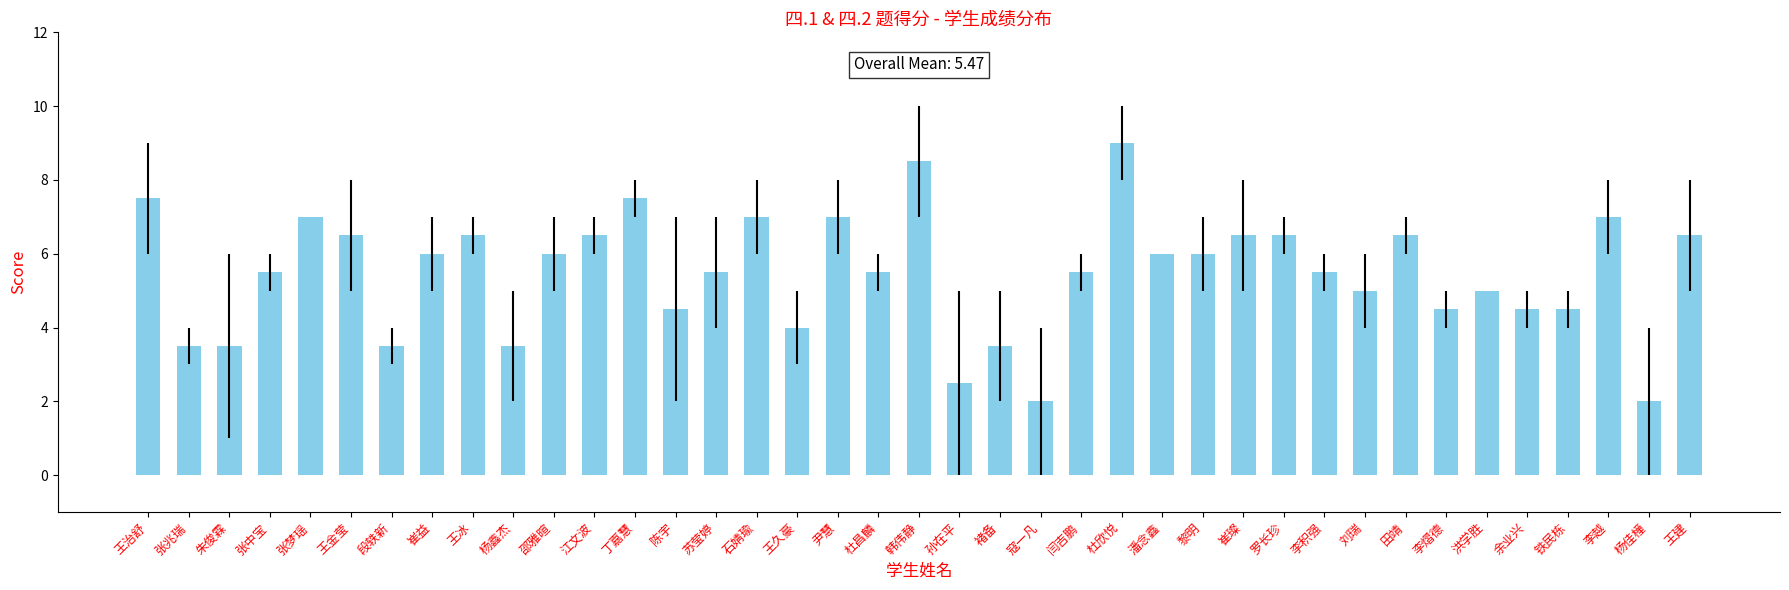

What is the label of the 27th bar from the left?

黎明